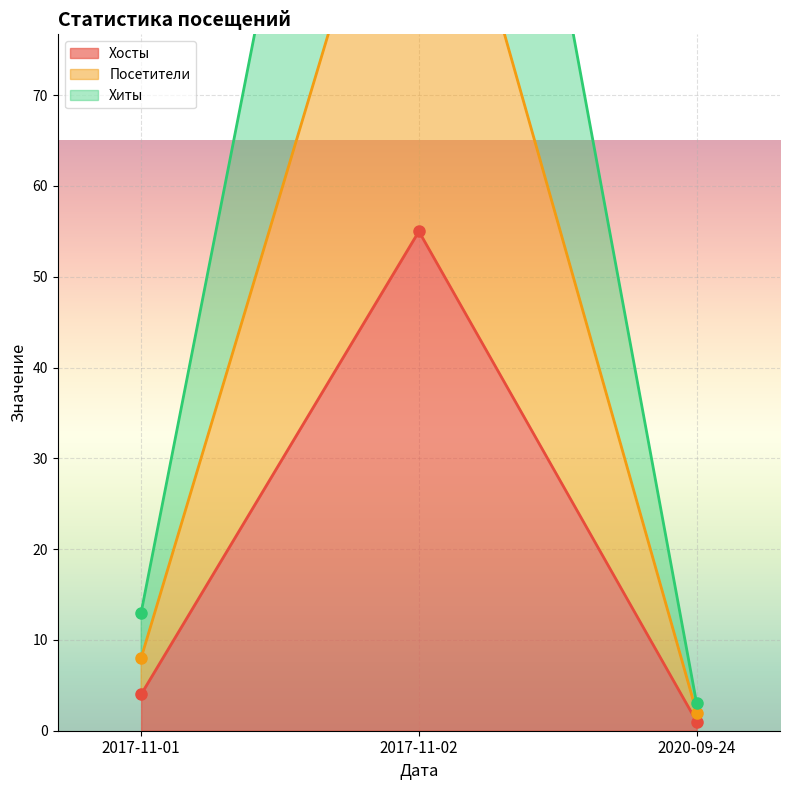

How many values in the Хиты series exceed 13?

1